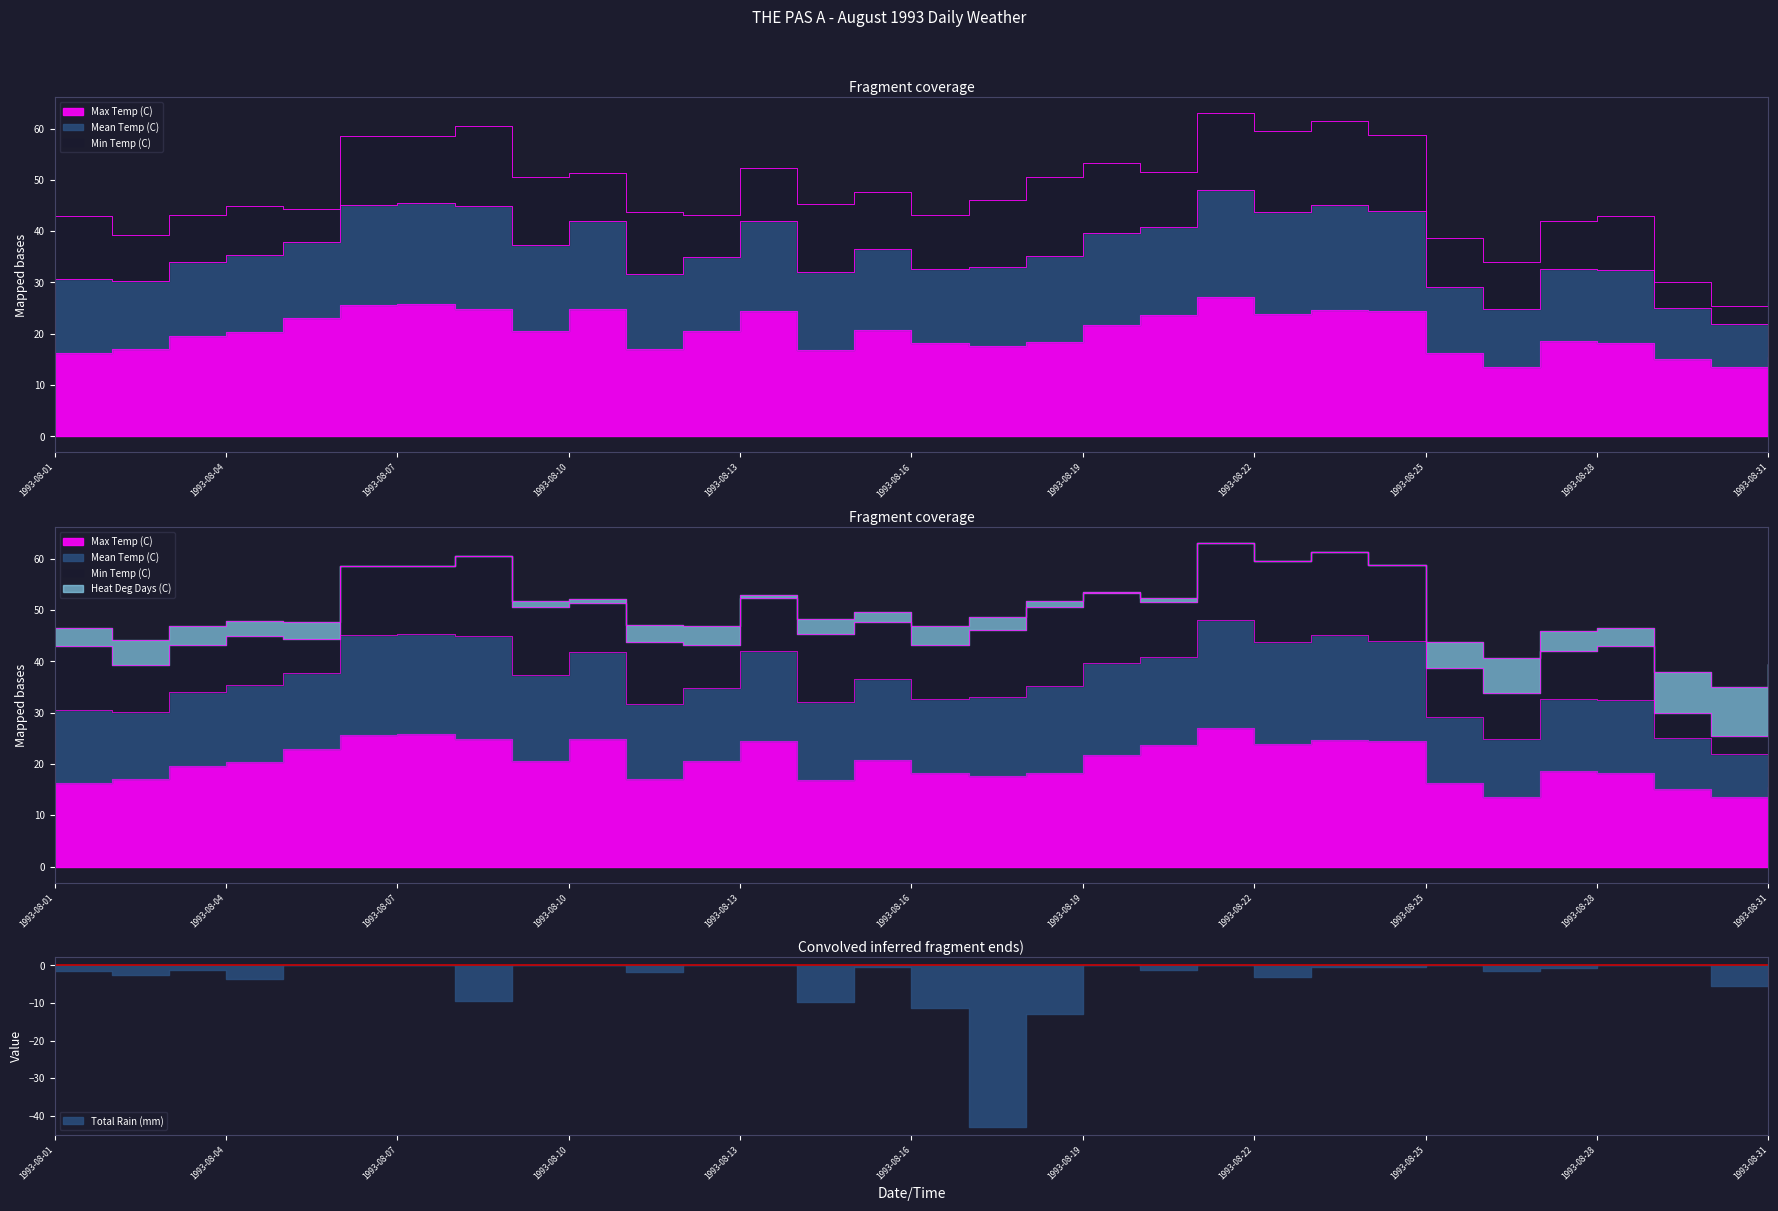

Is it true that Max Temp (C) equals 21.3 at 1993-08-31?

False